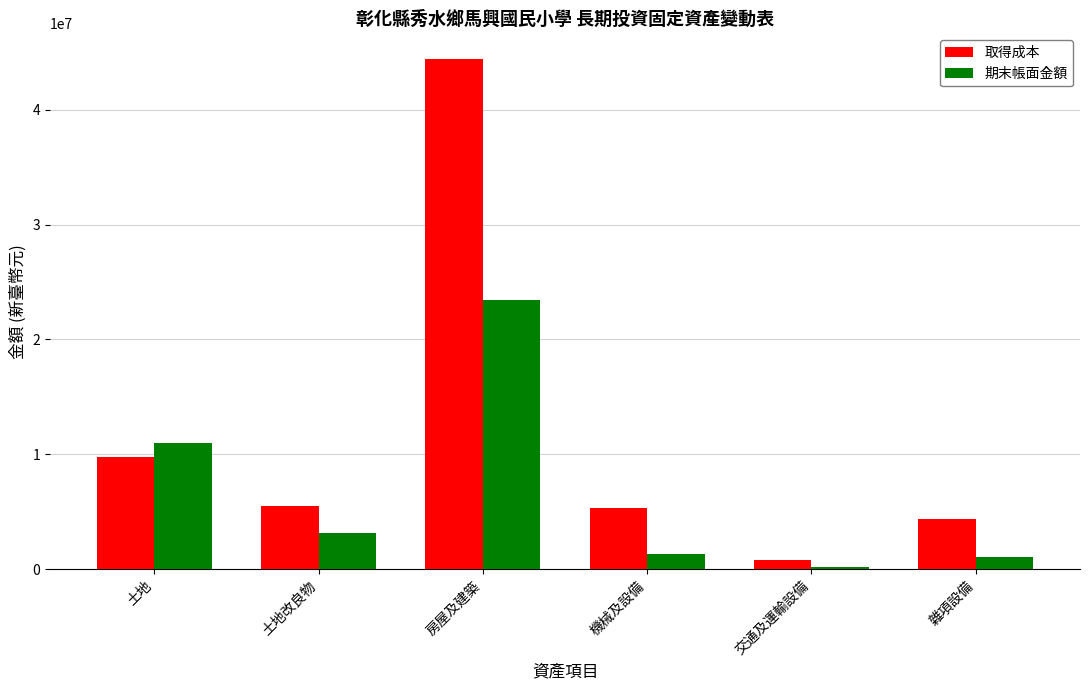

How many groups of bars are there?

6